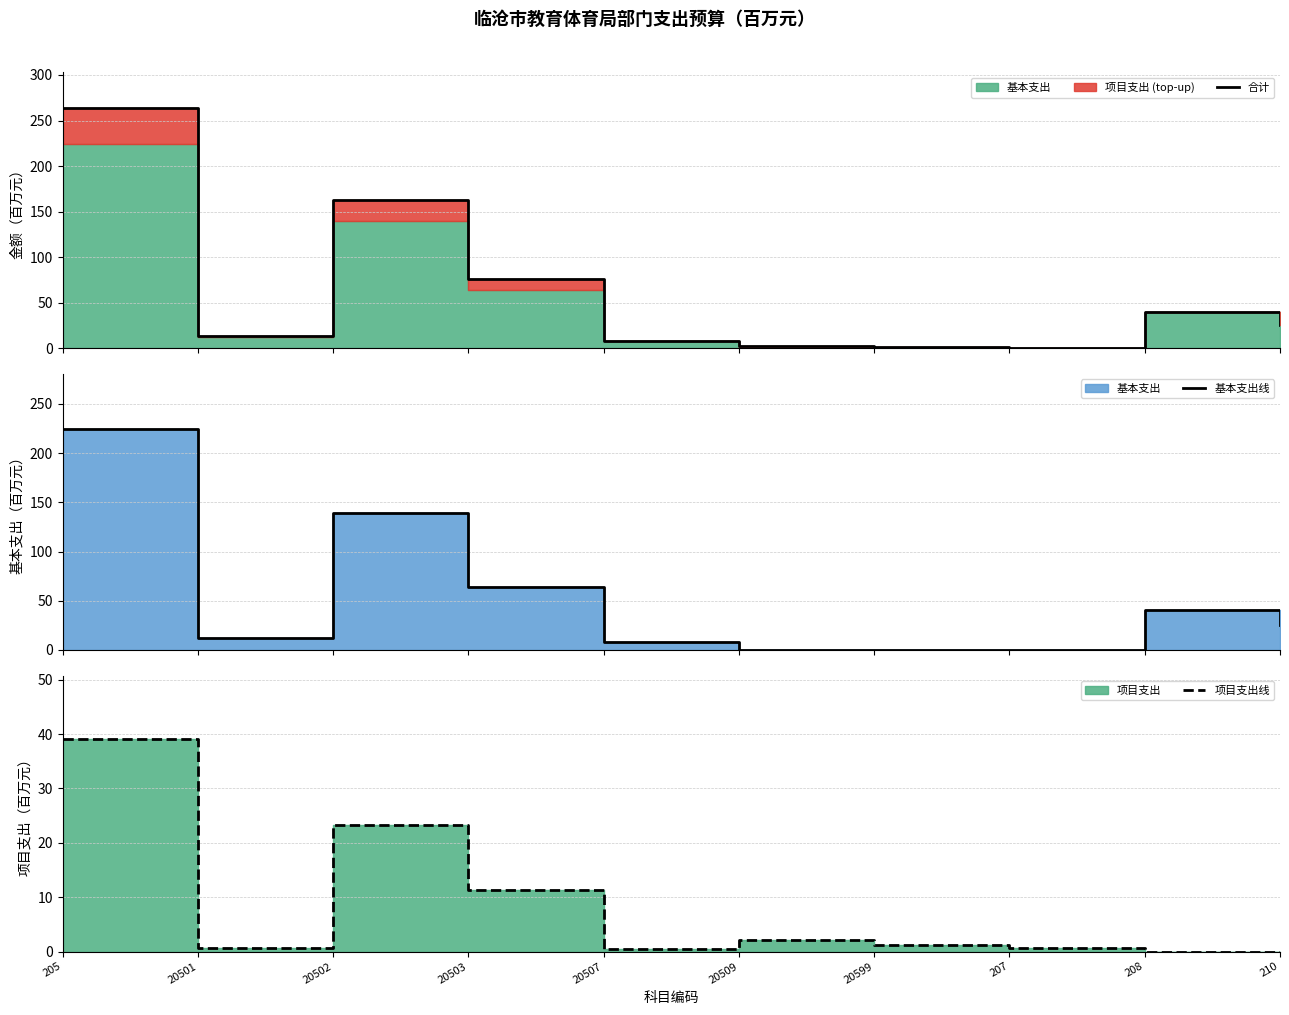

True or false: 合计 has more than 2 interior local peaks.

False